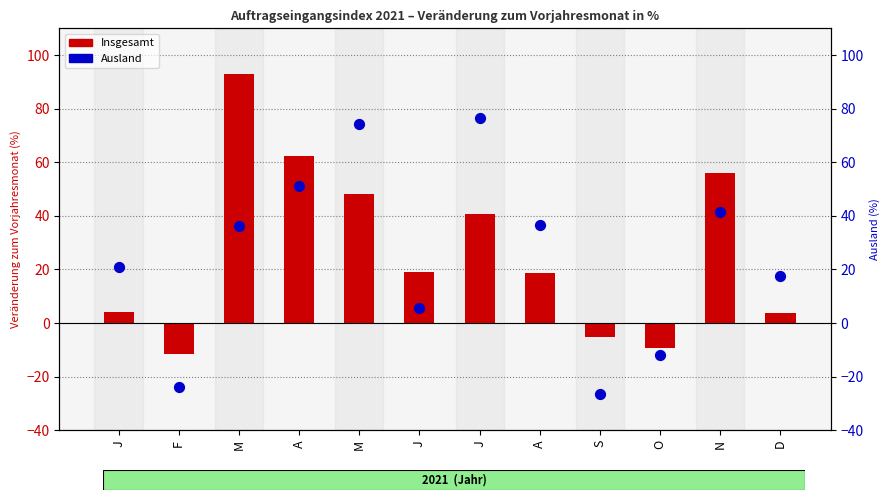

Is the value of Ausland at O greater than the value of Insgesamt at J?

No